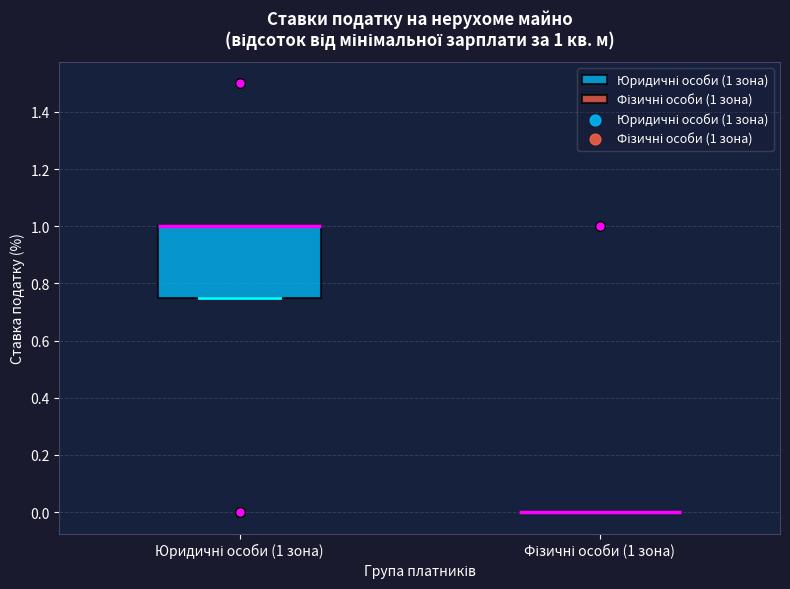

Comparing the boxes themselves (not the whiskers), which one is the tallest?

Юридичні особи (1 зона)